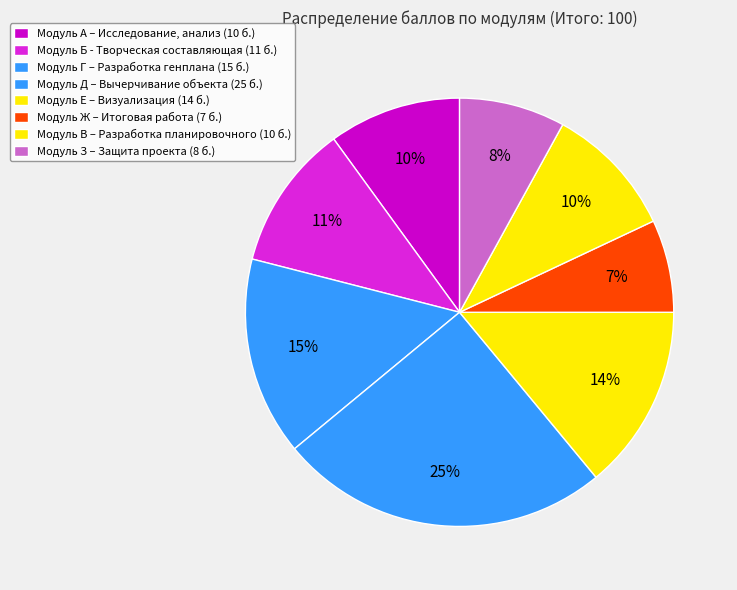

Is it true that Модуль Ж – Итоговая работа is 7% of the pie?

True